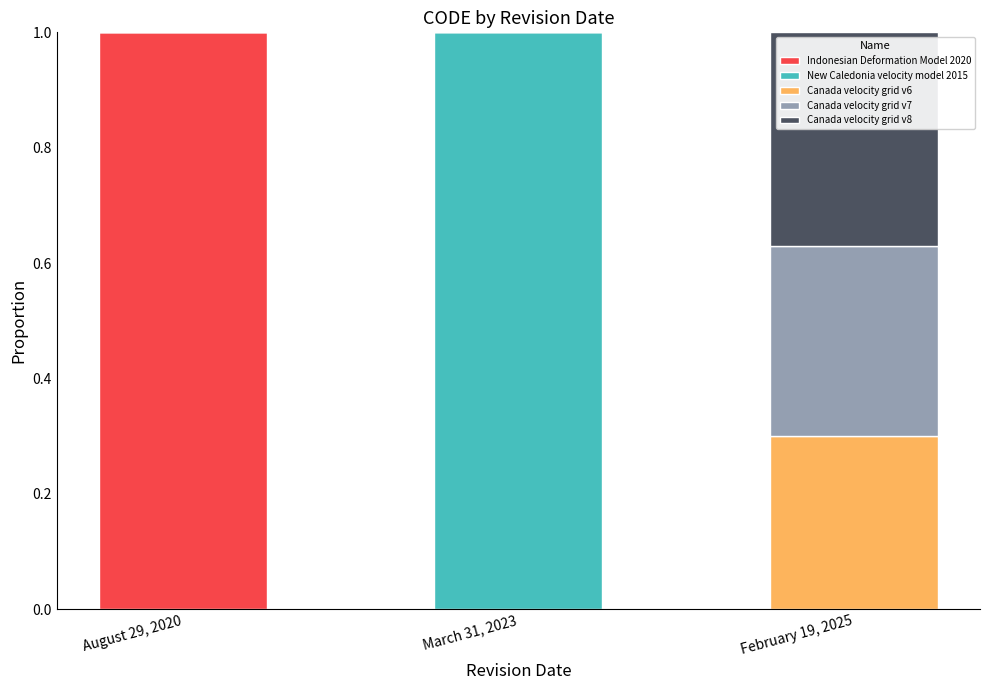

What is the total value across all series at March 31, 2023?

1.0